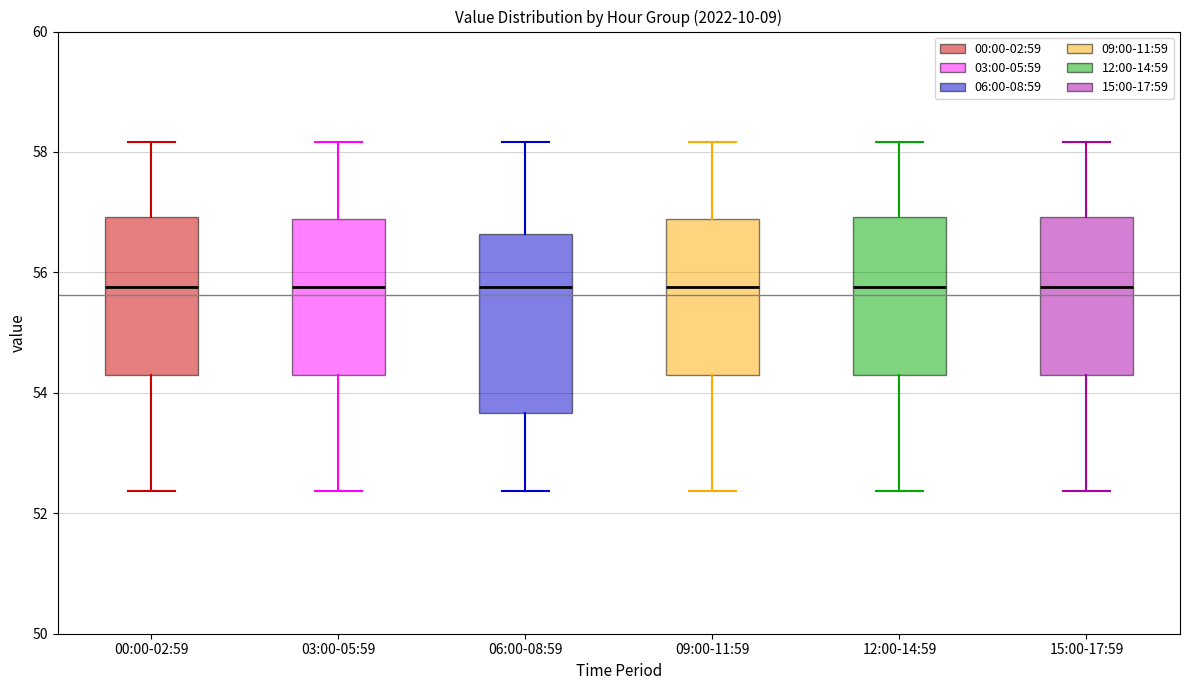

Reading left to right, transcribe this box plot: for each box, give where its median line is, the range the box spans, and where its two whiskers end, as read against the y-axis. The values are not printed on the chart, so give them approximately, as read against the axis.

00:00-02:59: median 55.8, box 54.4 to 57.0, whiskers 52.4 to 58.2
03:00-05:59: median 55.8, box 54.4 to 56.8, whiskers 52.4 to 58.2
06:00-08:59: median 55.8, box 53.6 to 56.6, whiskers 52.4 to 58.2
09:00-11:59: median 55.8, box 54.4 to 56.8, whiskers 52.4 to 58.2
12:00-14:59: median 55.8, box 54.4 to 57.0, whiskers 52.4 to 58.2
15:00-17:59: median 55.8, box 54.4 to 57.0, whiskers 52.4 to 58.2